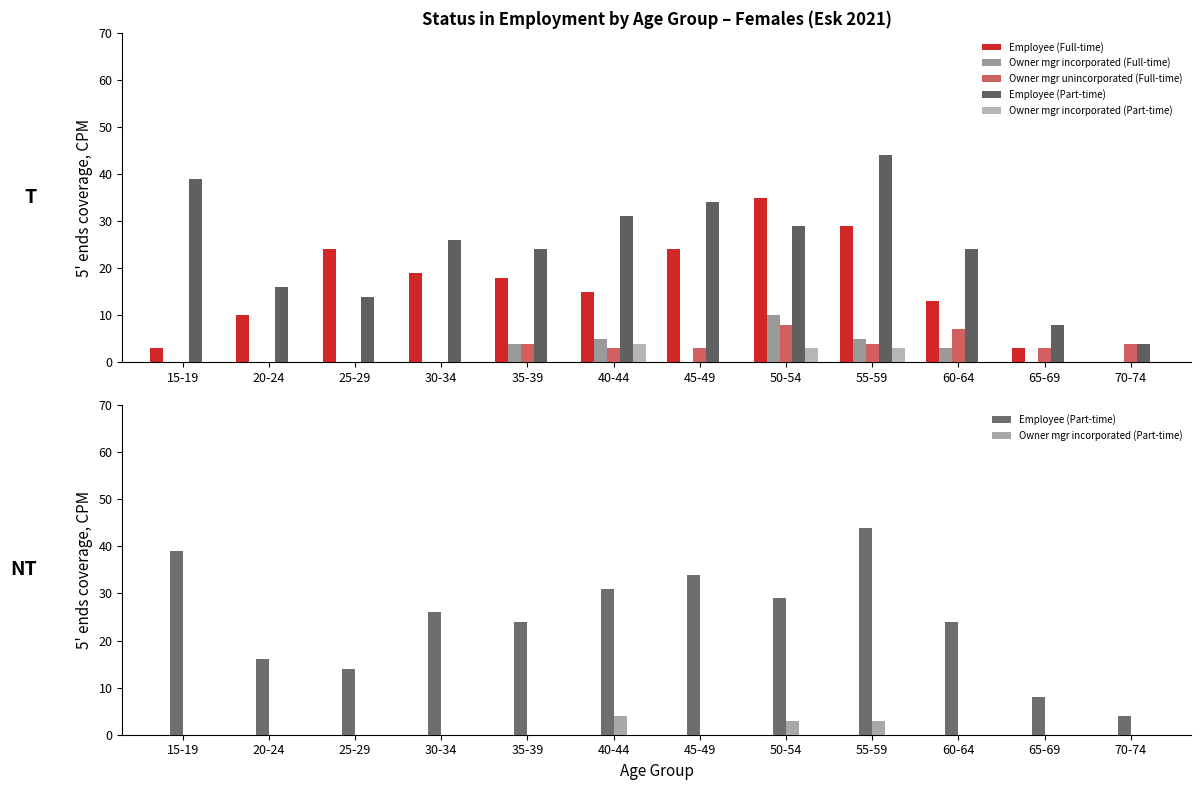

What is the difference between the maximum and second lowest values in the Employee (Full-time) series?

32